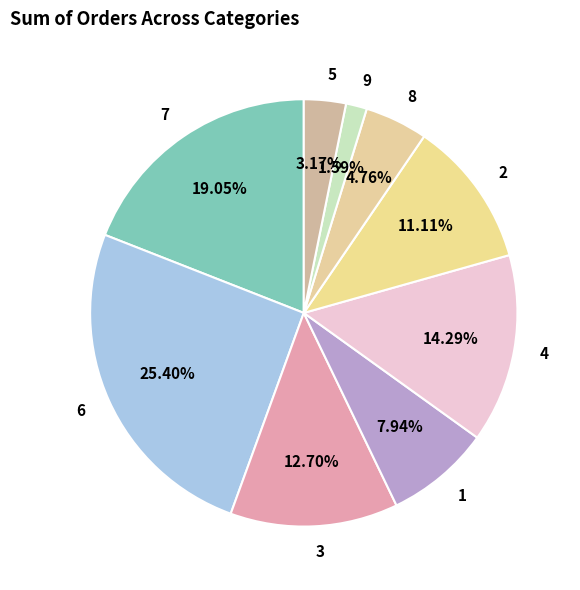

Does 1 represent more than half of the total?

No